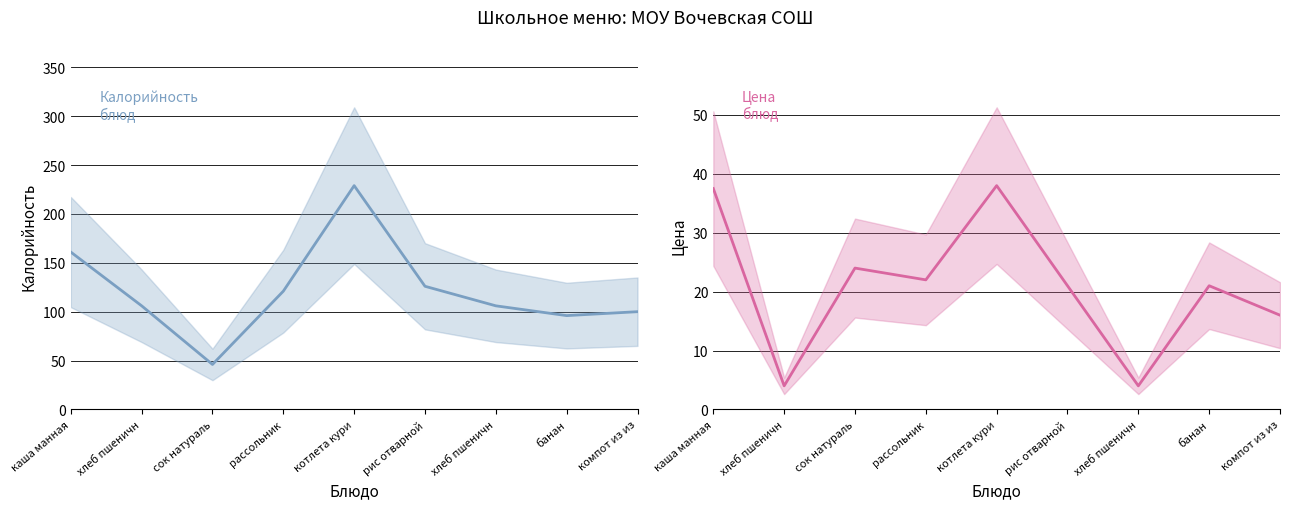

What is the smallest value displayed?

4.0